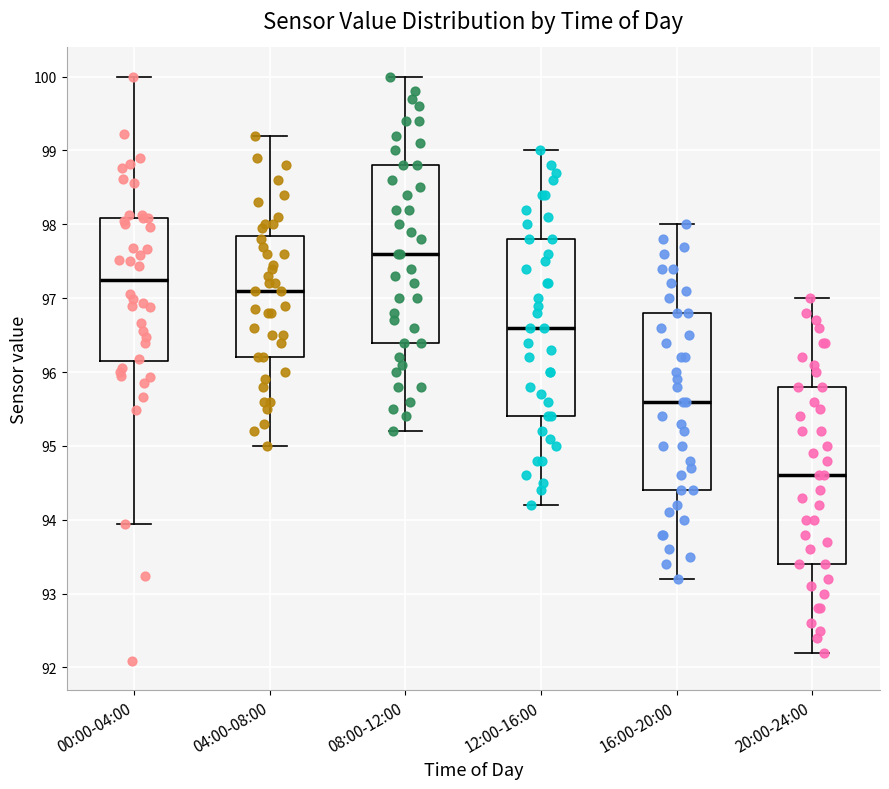

Reading left to right, read every box against the y-axis: the position of its median line, the range the box covers, and the ends of its whiskers. The values are not printed on the chart, so give them approximately, as read against the axis.

00:00-04:00: median 97.2, box 96.1 to 98.1, whiskers 93.9 to 100.0
04:00-08:00: median 97.1, box 96.2 to 97.8, whiskers 95.0 to 99.2
08:00-12:00: median 97.6, box 96.4 to 98.8, whiskers 95.2 to 100.0
12:00-16:00: median 96.6, box 95.4 to 97.8, whiskers 94.2 to 99.0
16:00-20:00: median 95.6, box 94.4 to 96.8, whiskers 93.2 to 98.0
20:00-24:00: median 94.6, box 93.4 to 95.8, whiskers 92.2 to 97.0